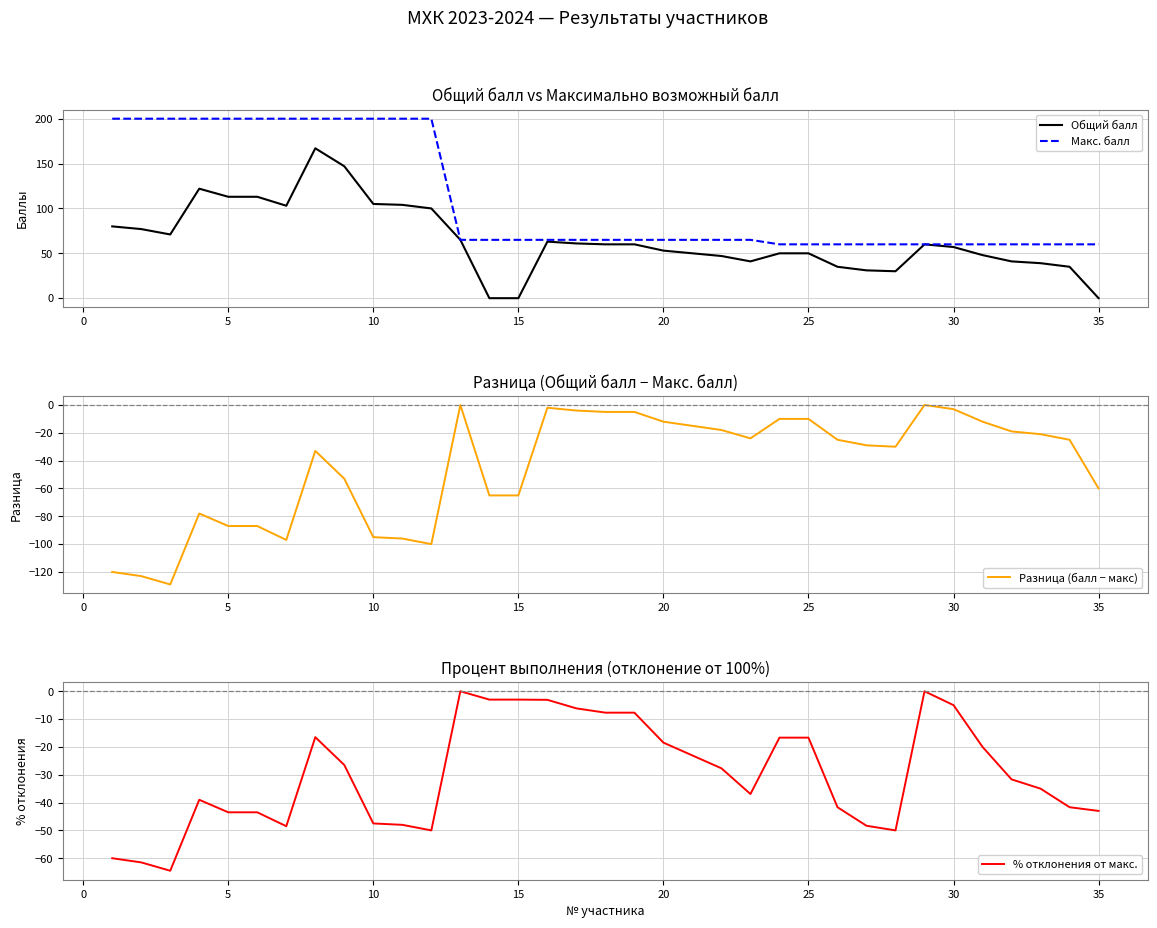

True or false: Макс. балл and Общий балл cross at least once.

False